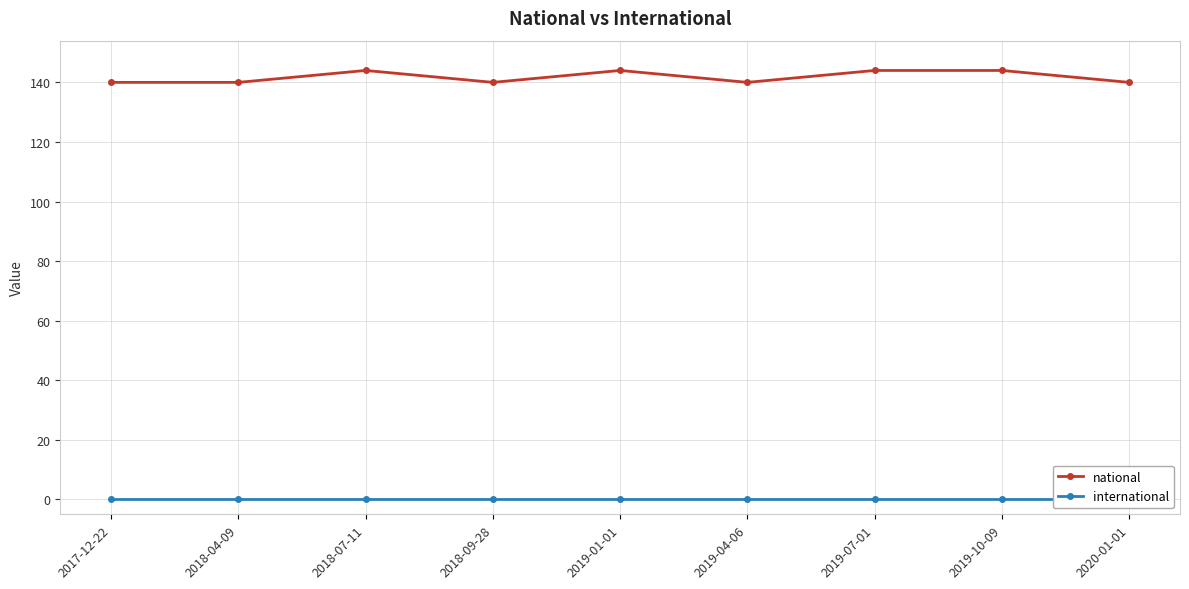

True or false: national has a value of 74 at 2019-01-01.

False